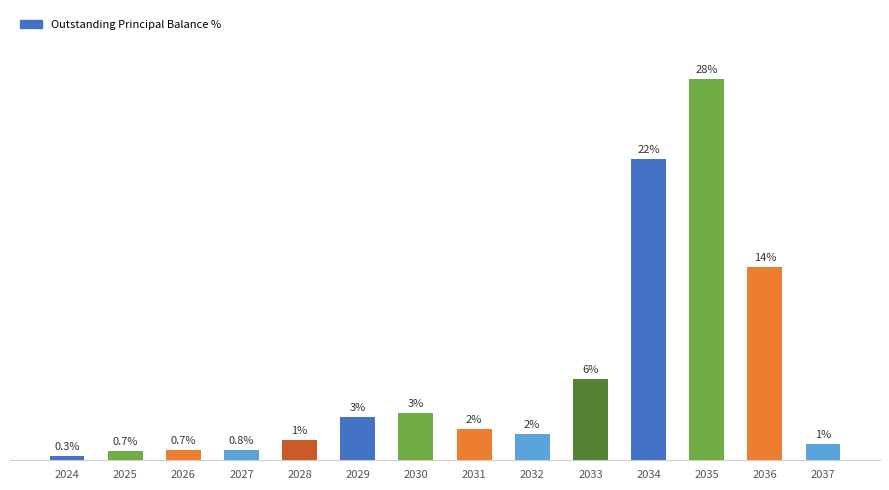

What is the change in value from 2028 to 2033?

+4.5